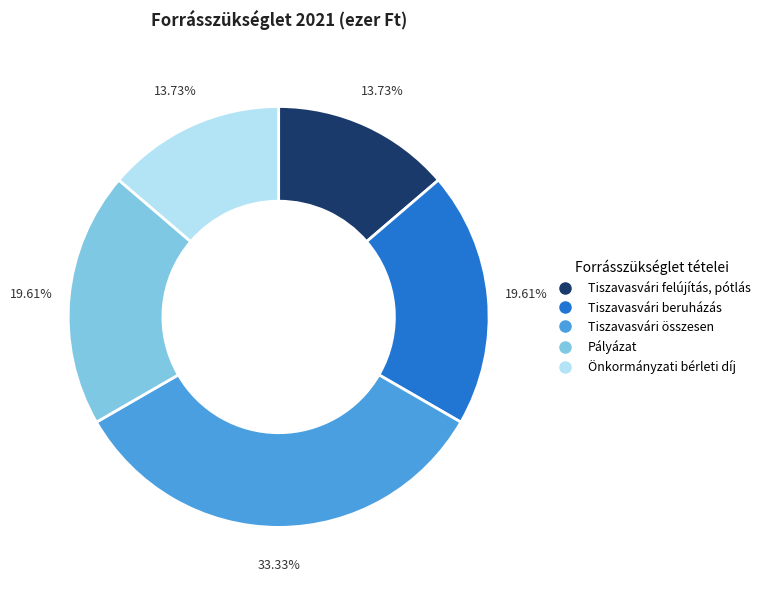

Count the number of slices in the pie.

5